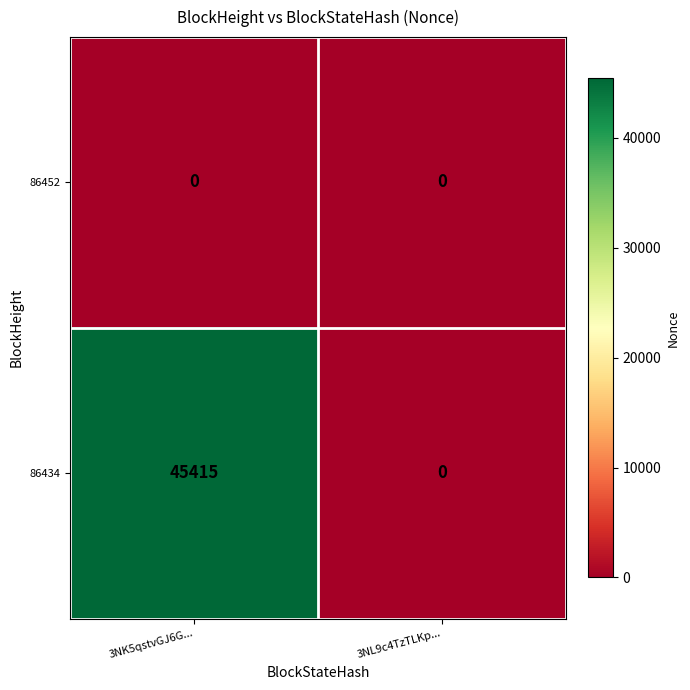

Which category has the highest value across all series?

3NK5qstvGJ6G...